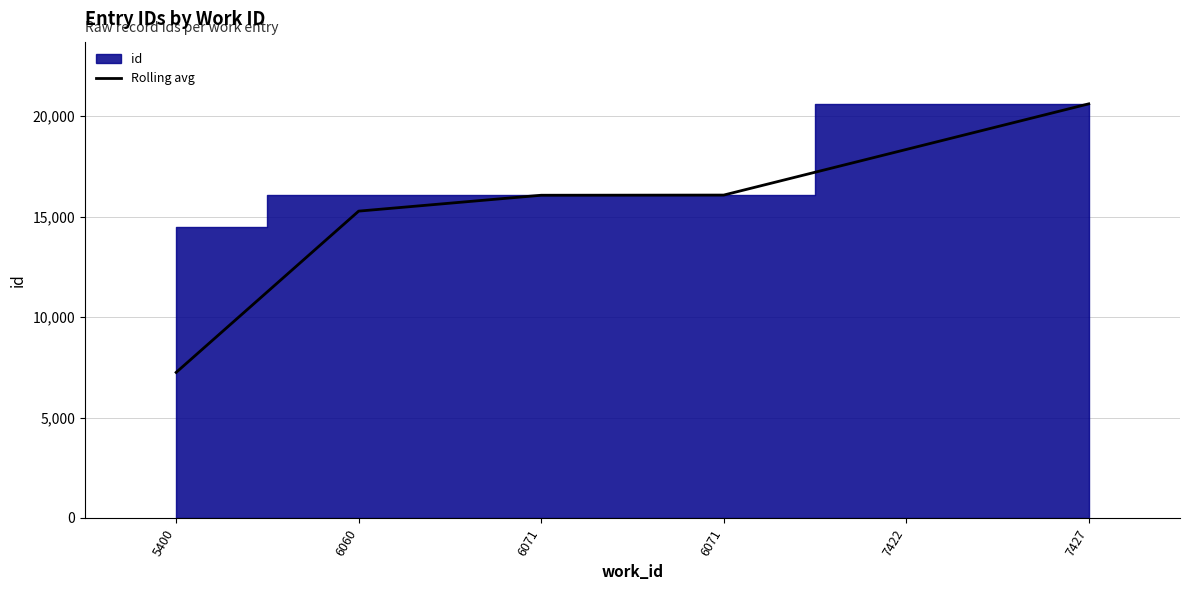

How many lines are shown in the chart?

1